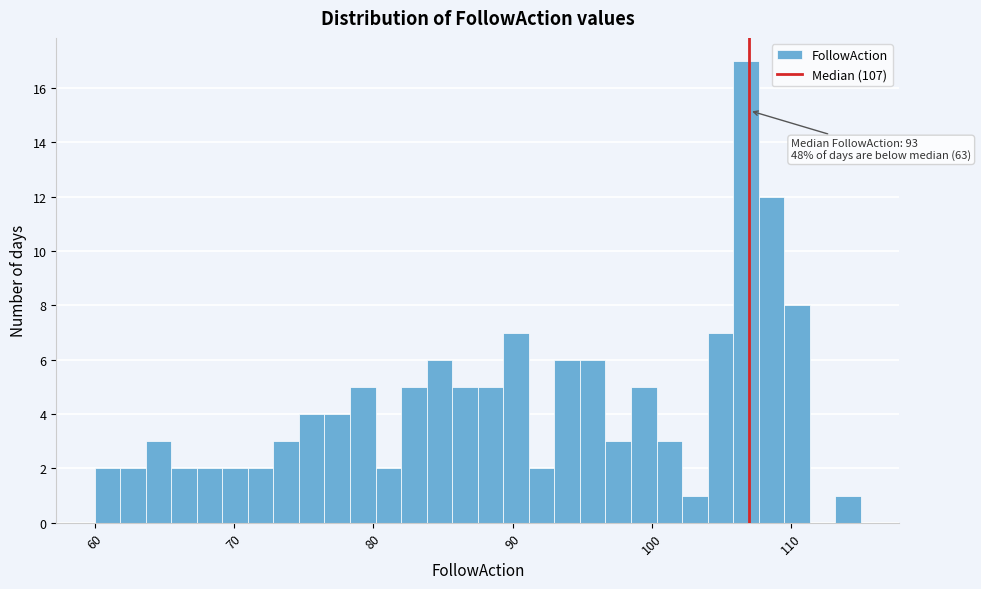

Read against the x-axis, roughly where is the centre of the tallest bar?

107